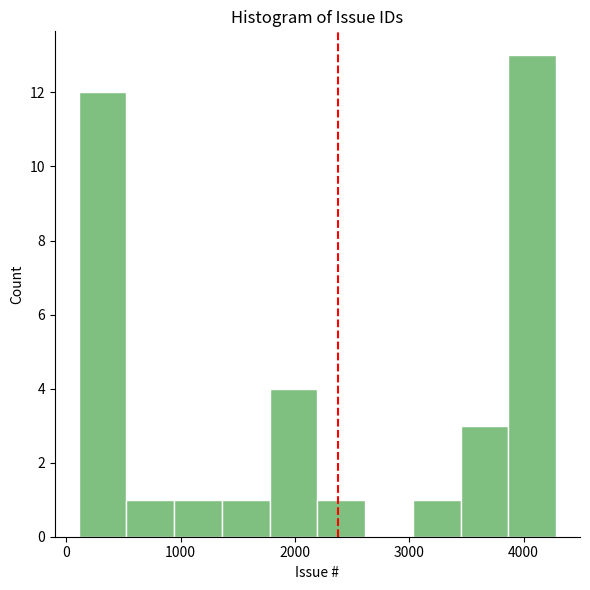

Reading left to right, list every bar in this chart as the range it spans on the x-axis followed by its height. Neither the bar edges nor the heights are printed on the chart, so give them approximately, as read against the axes.

100 to 500: 12
500 to 900: 1
900 to 1400: 1
1400 to 1800: 1
1800 to 2200: 4
2200 to 2600: 1
2600 to 3000: 0
3000 to 3400: 1
3400 to 3900: 3
3900 to 4300: 13